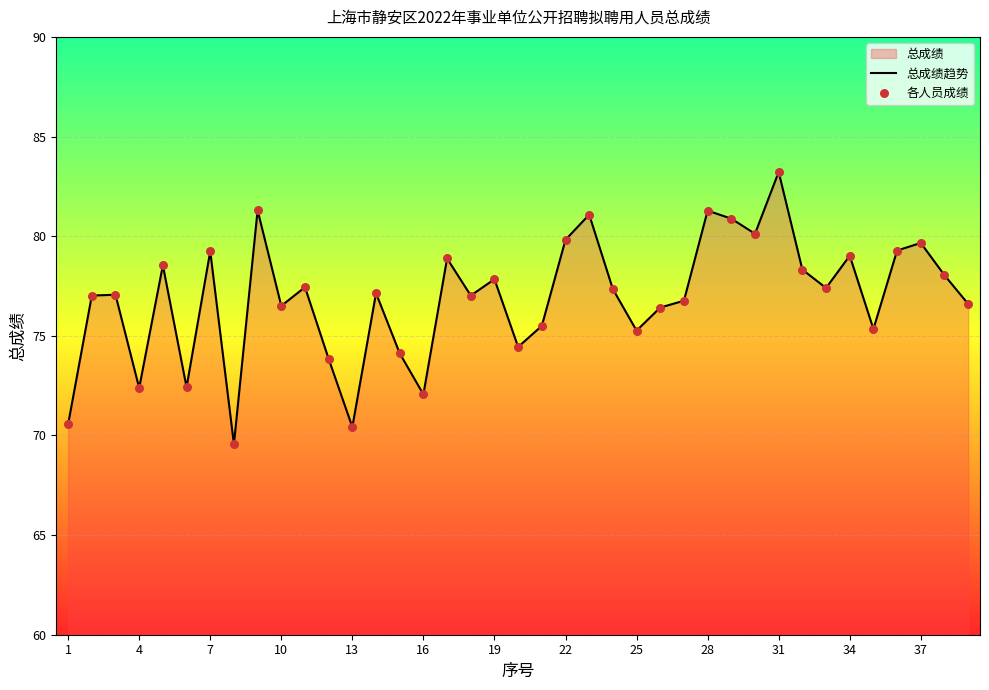

At which category does the chart reach its peak across all series?

31